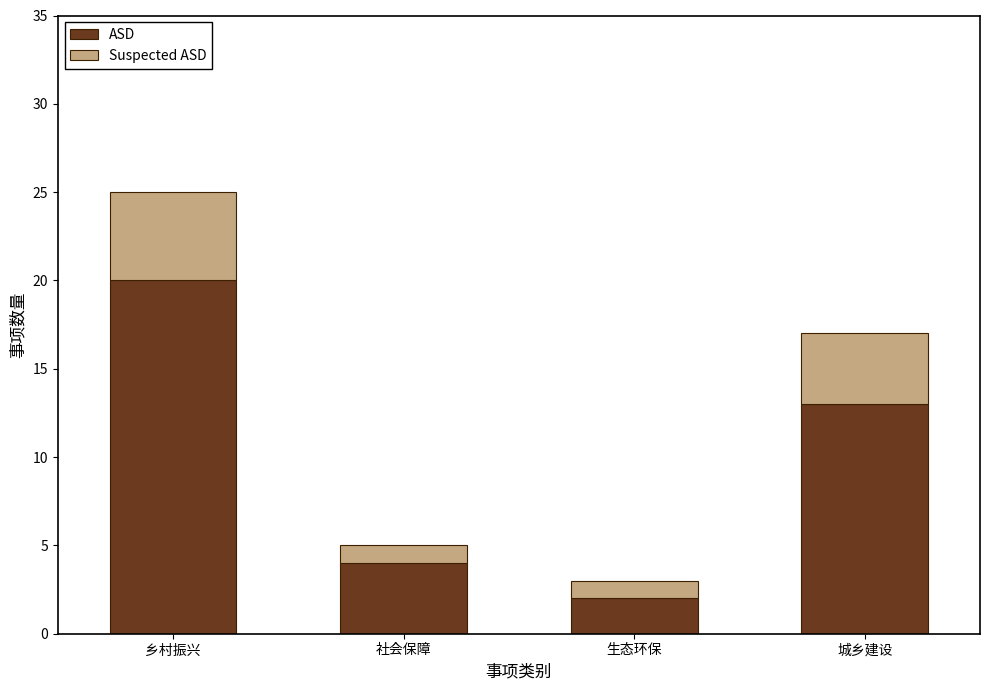

At which category is the sum across all series the highest?

乡村振兴